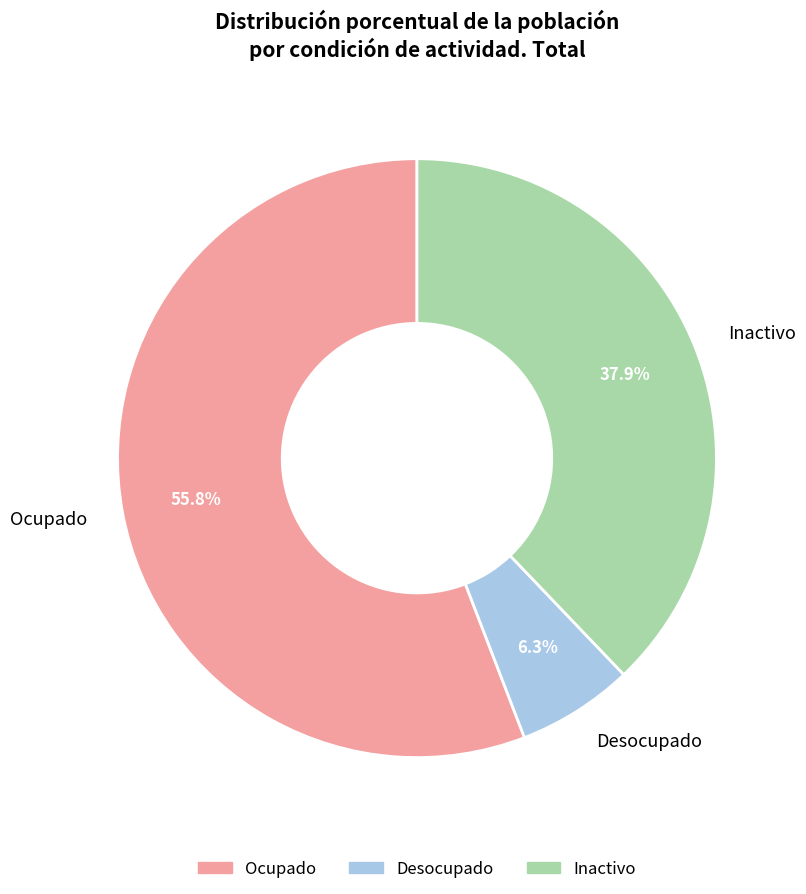

What is the largest slice in the pie chart?

Ocupado